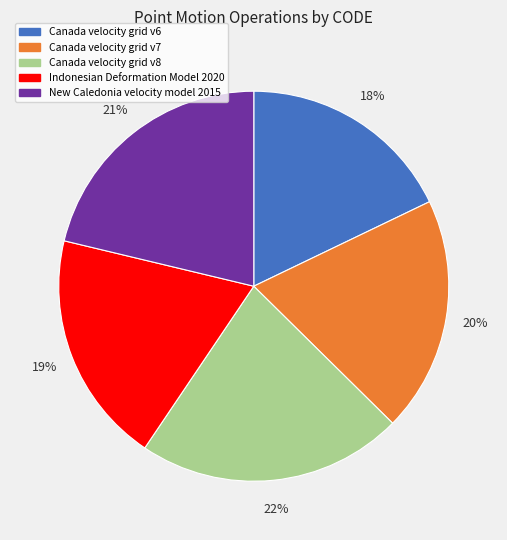

Do Canada velocity grid v6 and Canada velocity grid v7 together represent more than half of the pie?

No